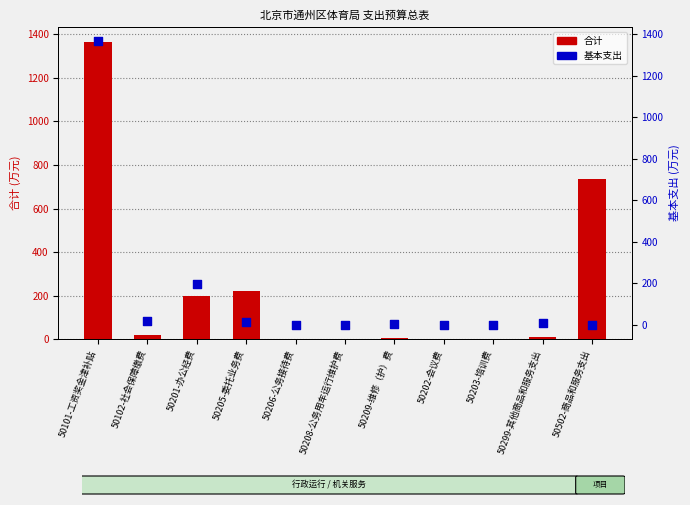

Which series has the largest total across all categories?

合计